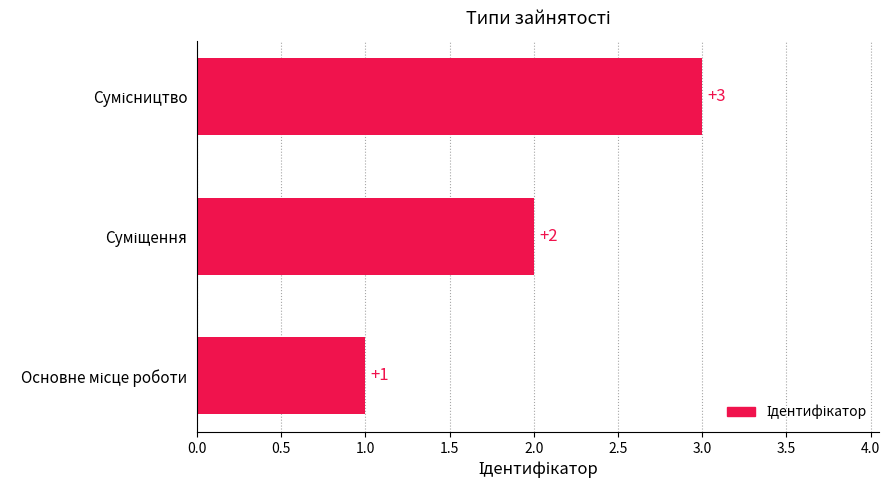

Count the number of categories in the chart.

3